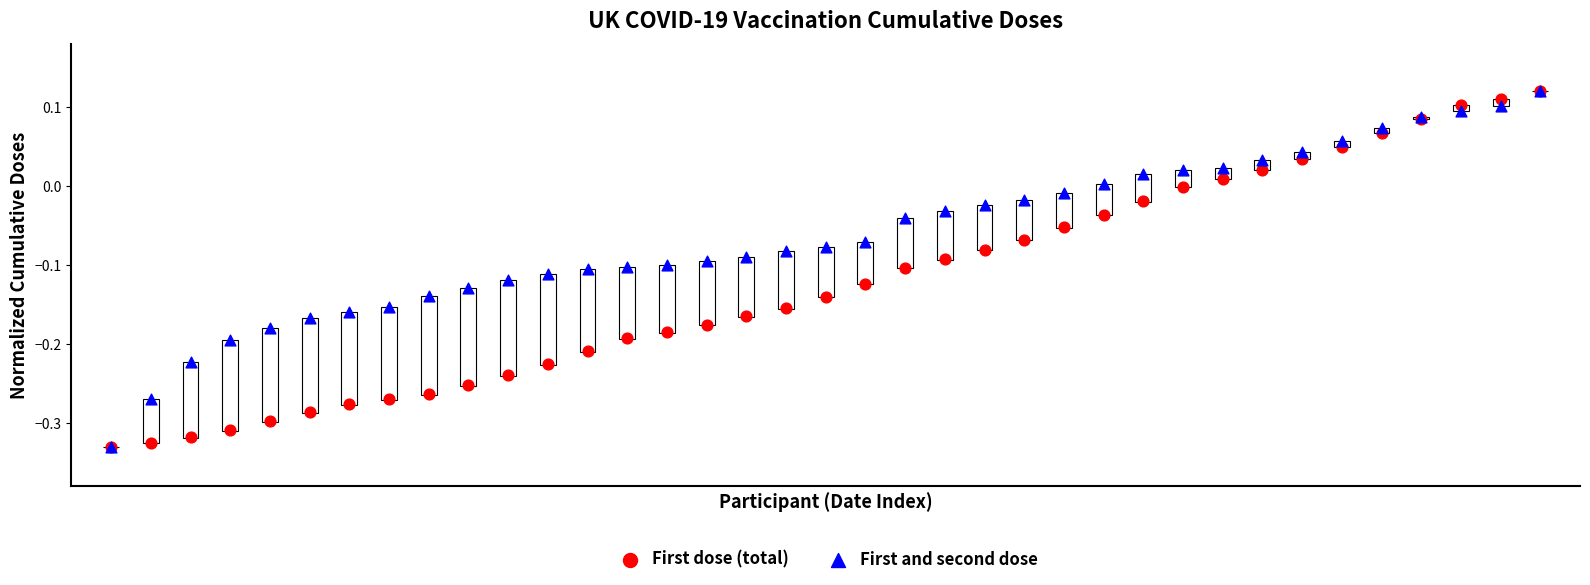

What are all the series names shown in the legend?

First dose (total), First and second dose